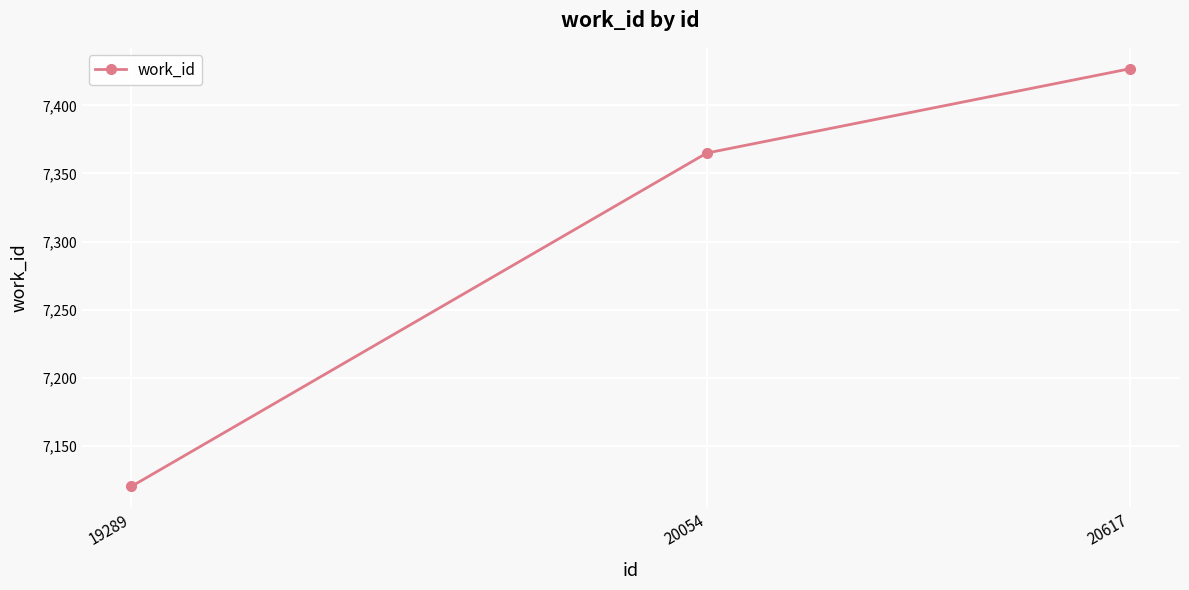

What is the difference between the values at 19289 and 20617?

307